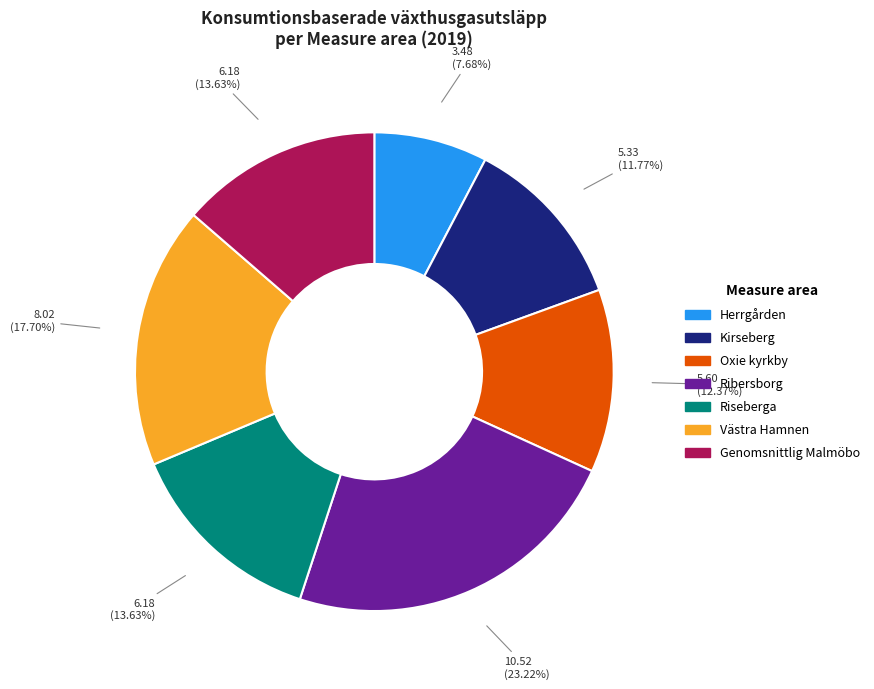

Do Oxie kyrkby and Kirseberg together represent more than half of the pie?

No